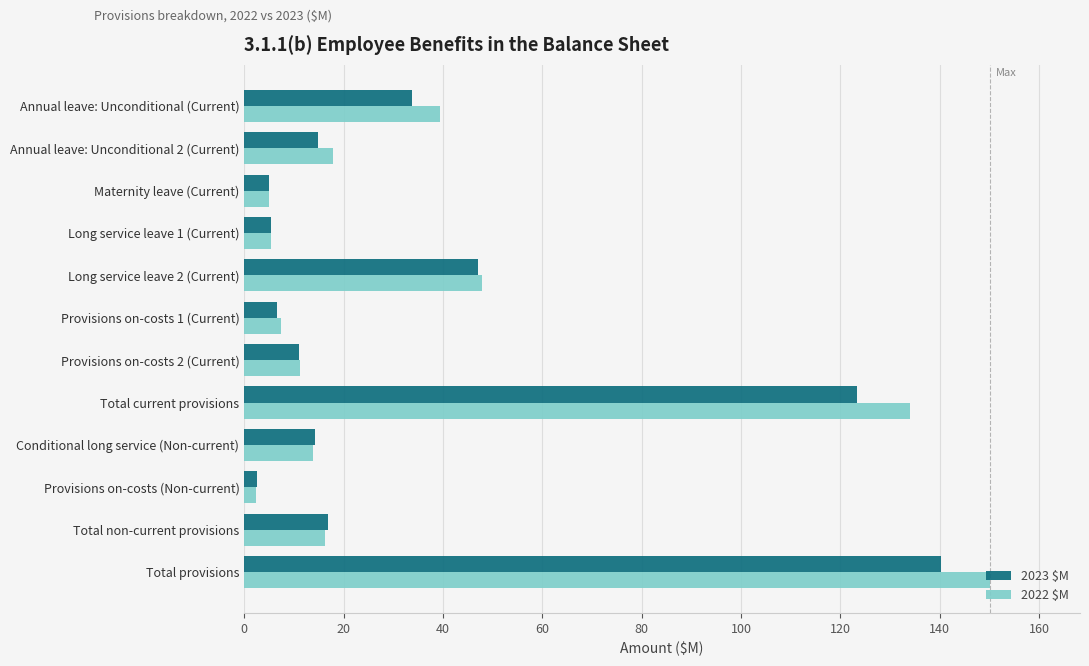

What is the average value of the 2023 $M series?

35.1